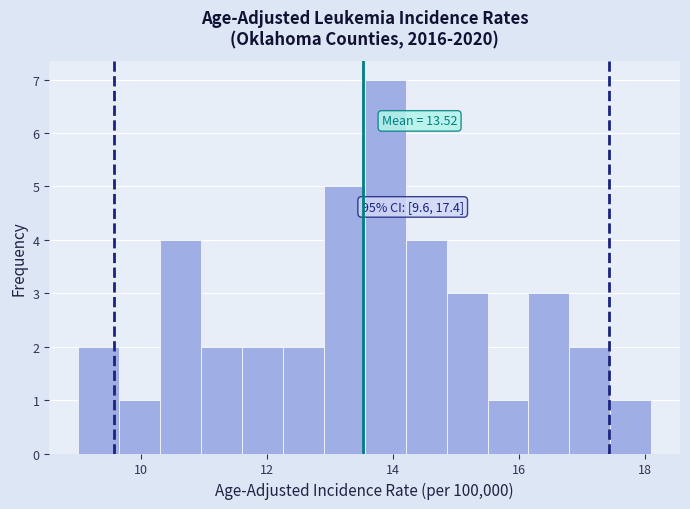

Read against the x-axis, roughly where is the centre of the tallest bar?

13.8